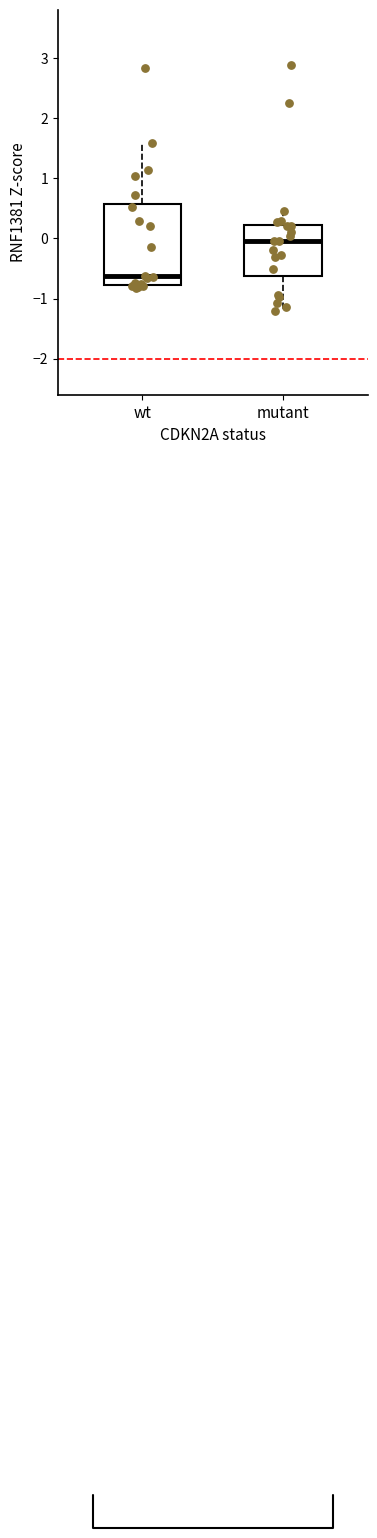

Comparing the boxes themselves (not the whiskers), which one is the tallest?

wt